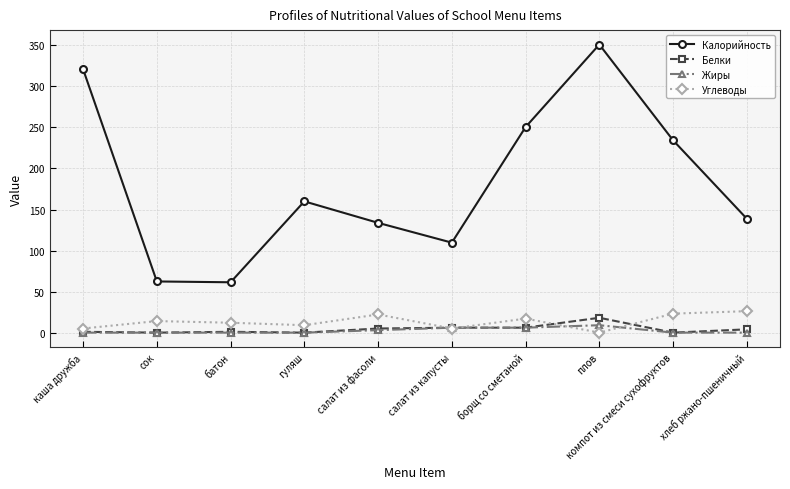

List the series in order of their peak value, highest first.

Калорийность, Углеводы, Белки, Жиры